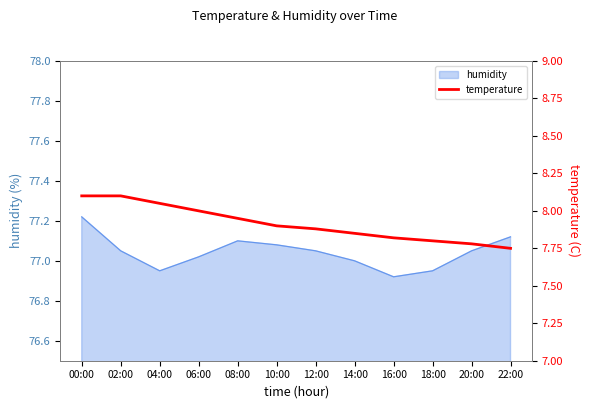

What is the ratio of the value at 04:00 to the value at 08:00?

1.0